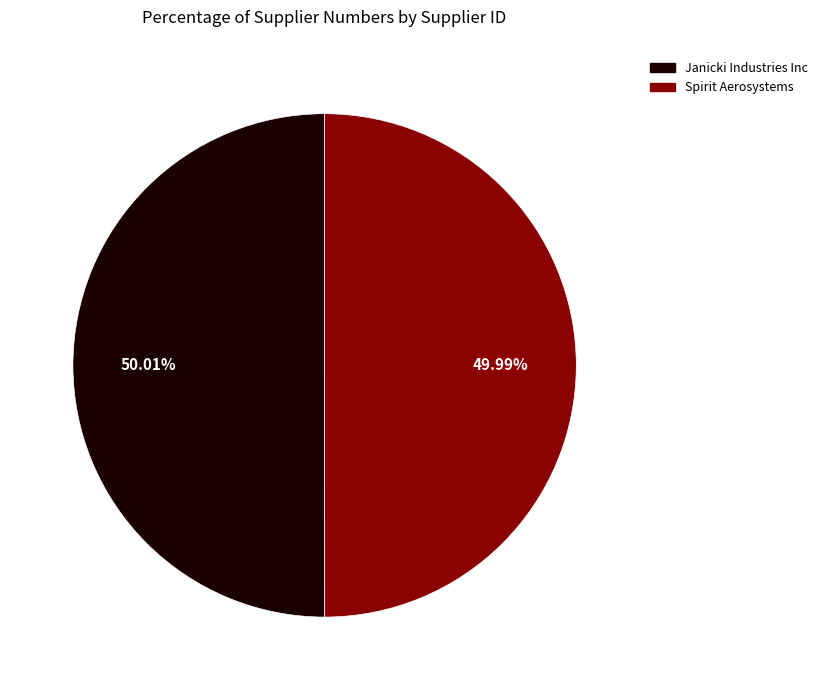

Does any single category account for the majority?

Yes